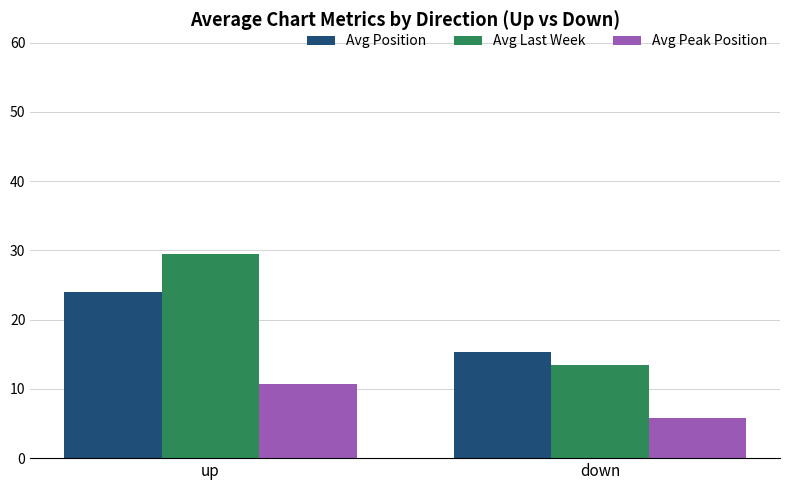

Is the value of Avg Last Week at up greater than the value of Avg Peak Position at down?

Yes